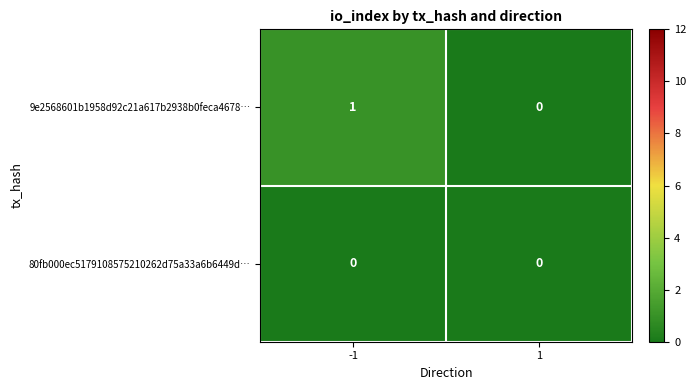

The 80fb000ec5179108575210262d75a33a6b6449d… series shows 0 at 1. True or false?

True